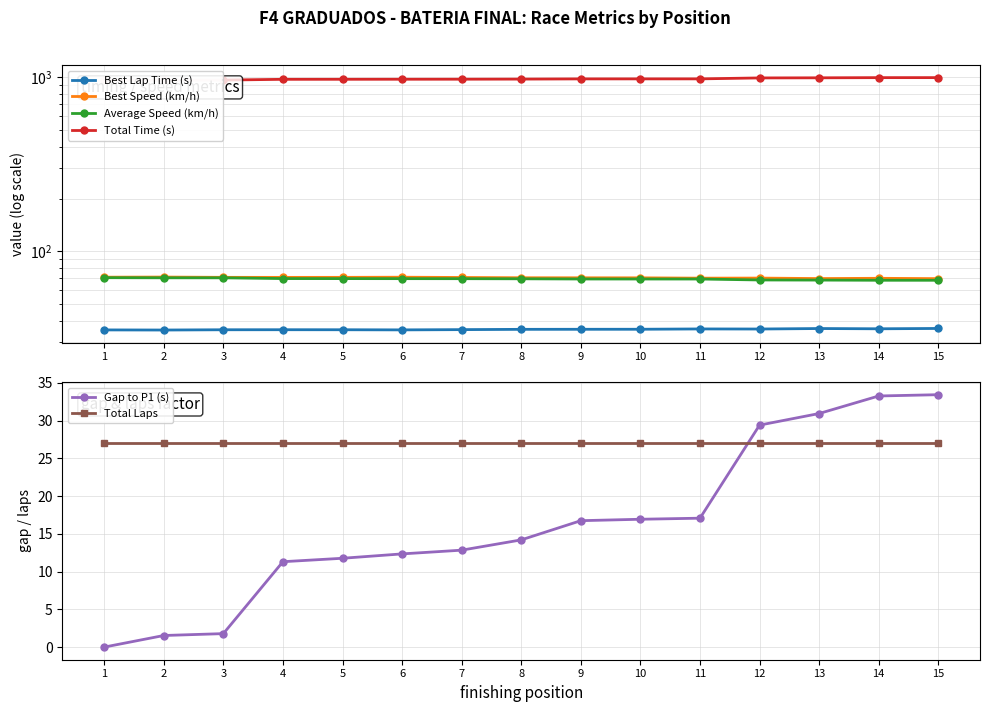

Which series has the largest range (max minus min)?

Total Time (s)